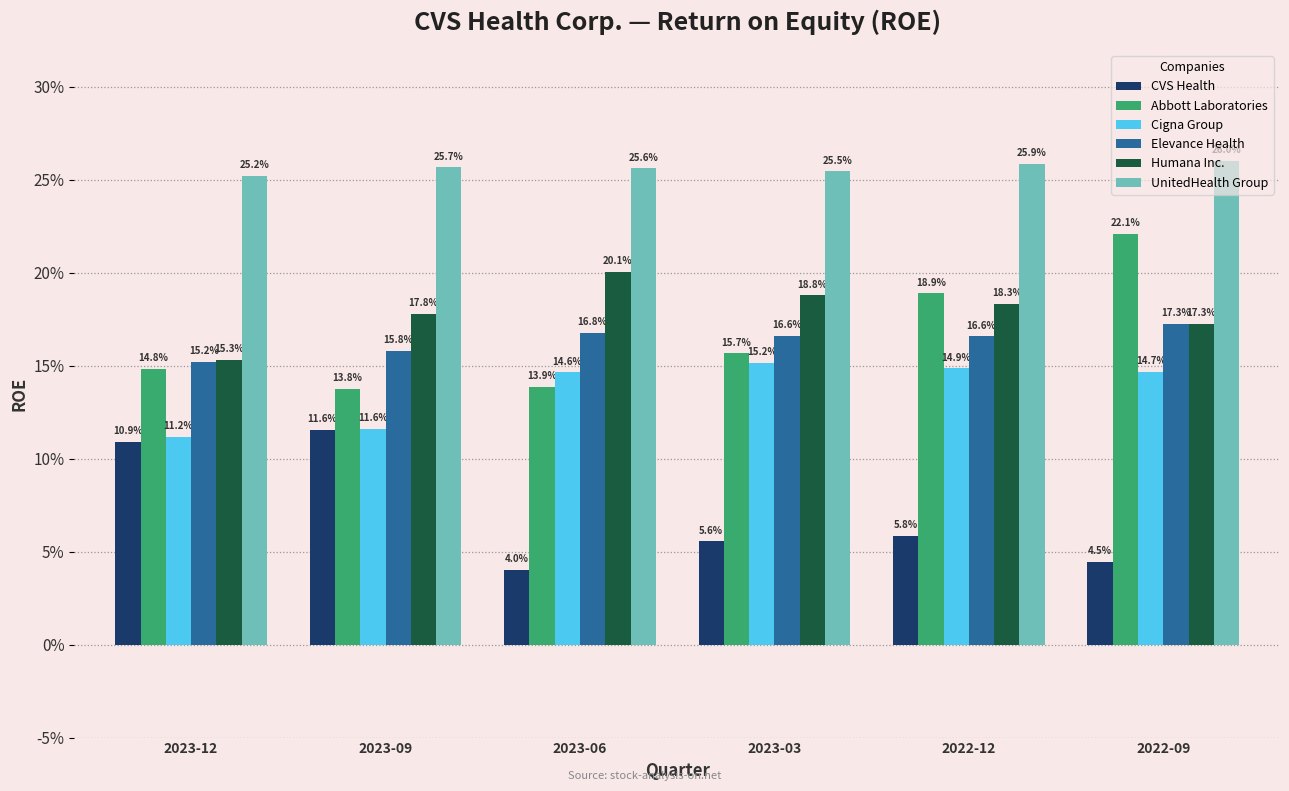

What is the maximum value for Abbott Laboratories?

22.1